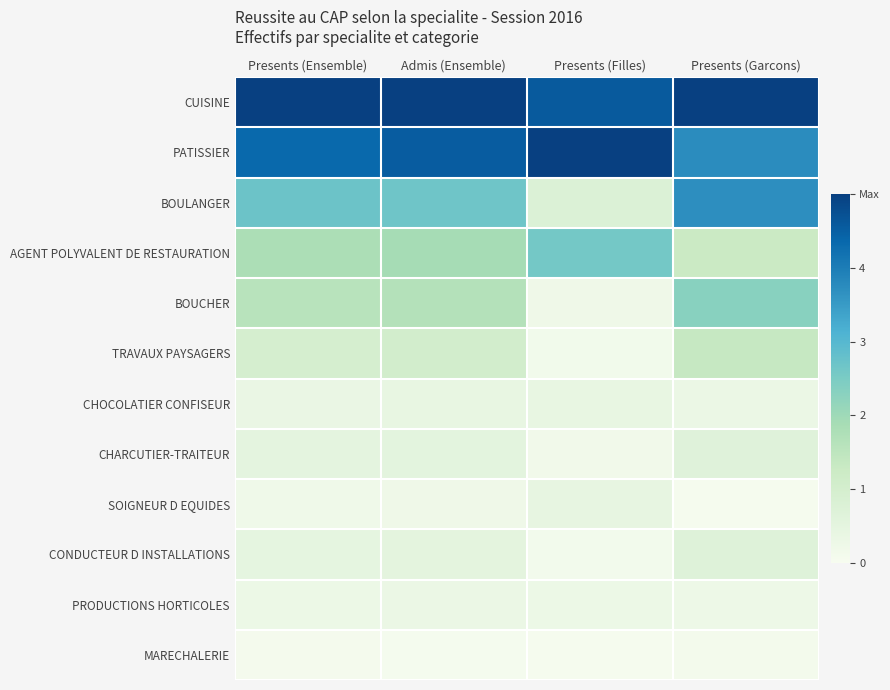

At which category does the chart reach its minimum across all series?

Presents (Filles)